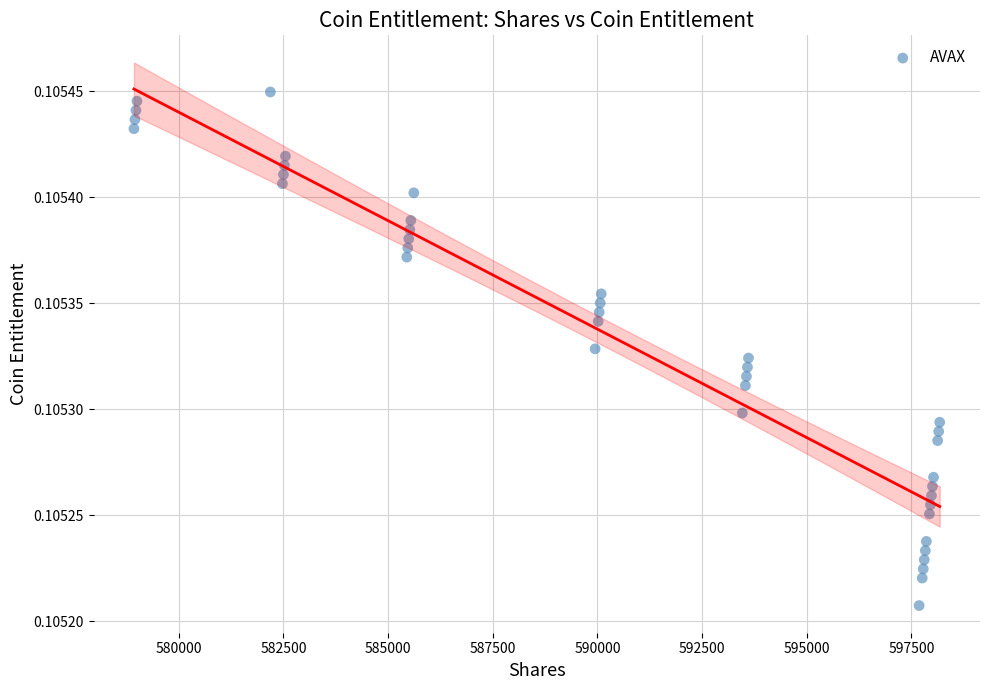

What is the range of X values (max minus min)?

19245.3